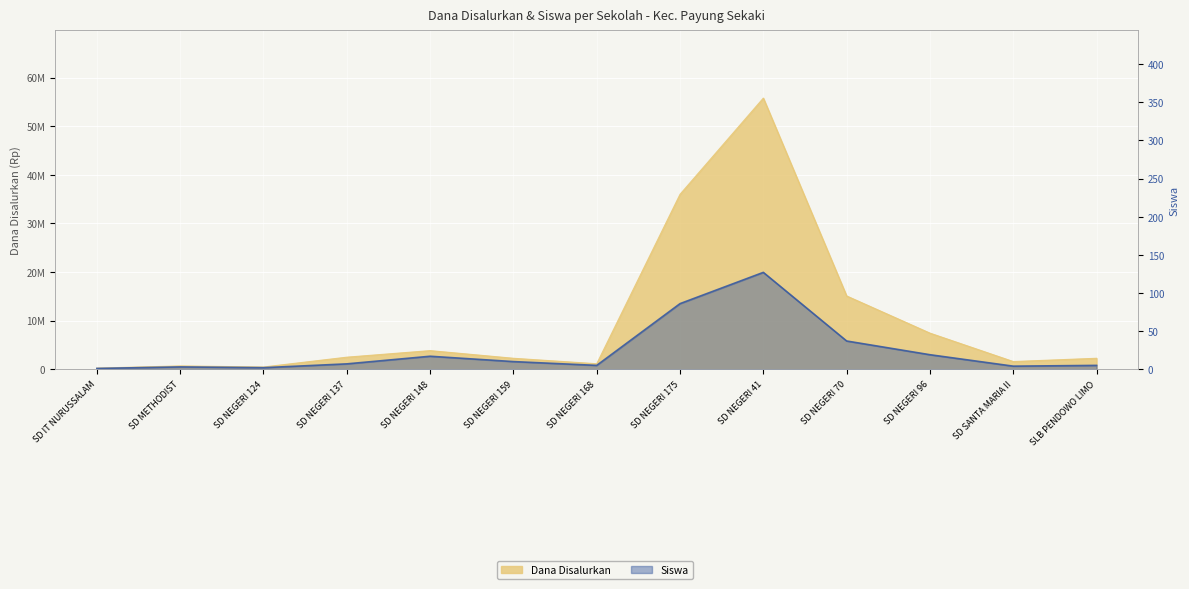

True or false: Siswa Pemberian and Dana Disalurkan cross at least once.

False